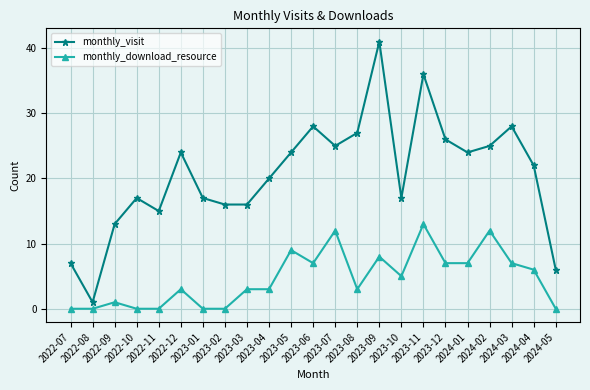

True or false: monthly_download_resource has more than 1 points higher than both neighbors.

True